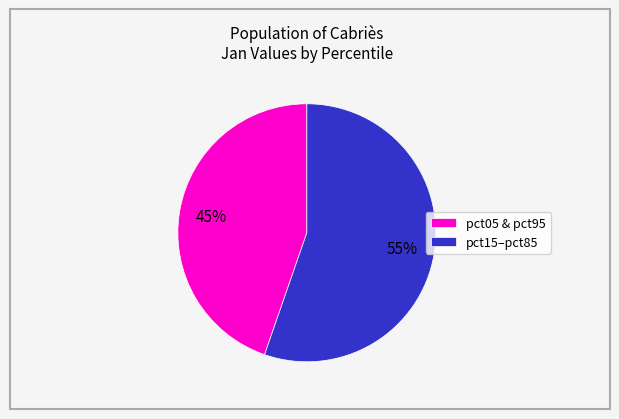

Between pct05 & pct95 and pct15–pct85, which is larger?

pct15–pct85